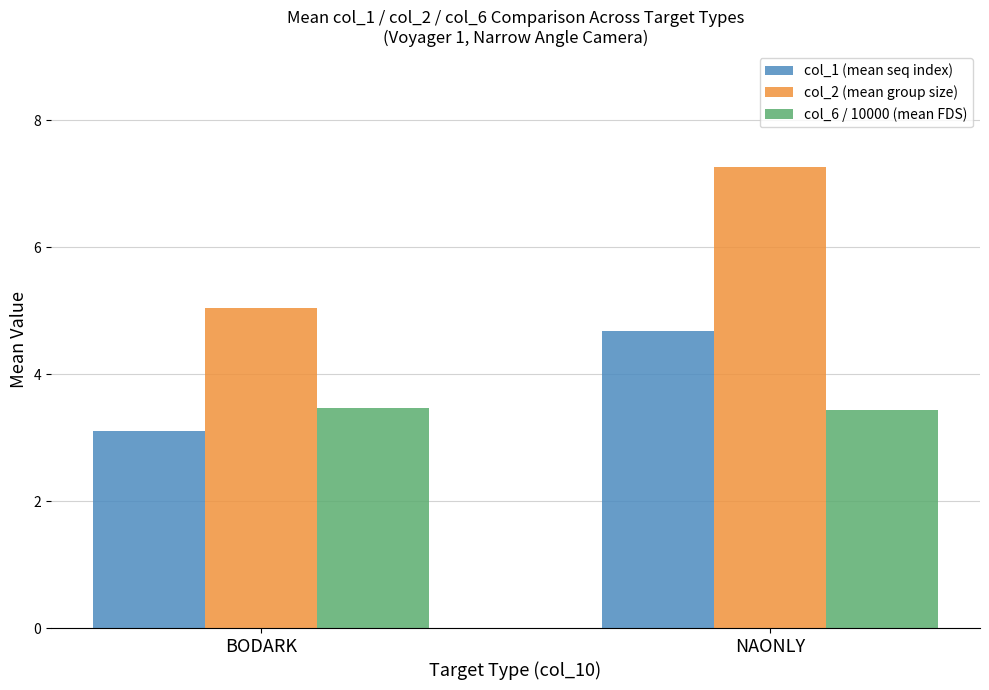

What is the label of the 1st bar from the right?

NAONLY